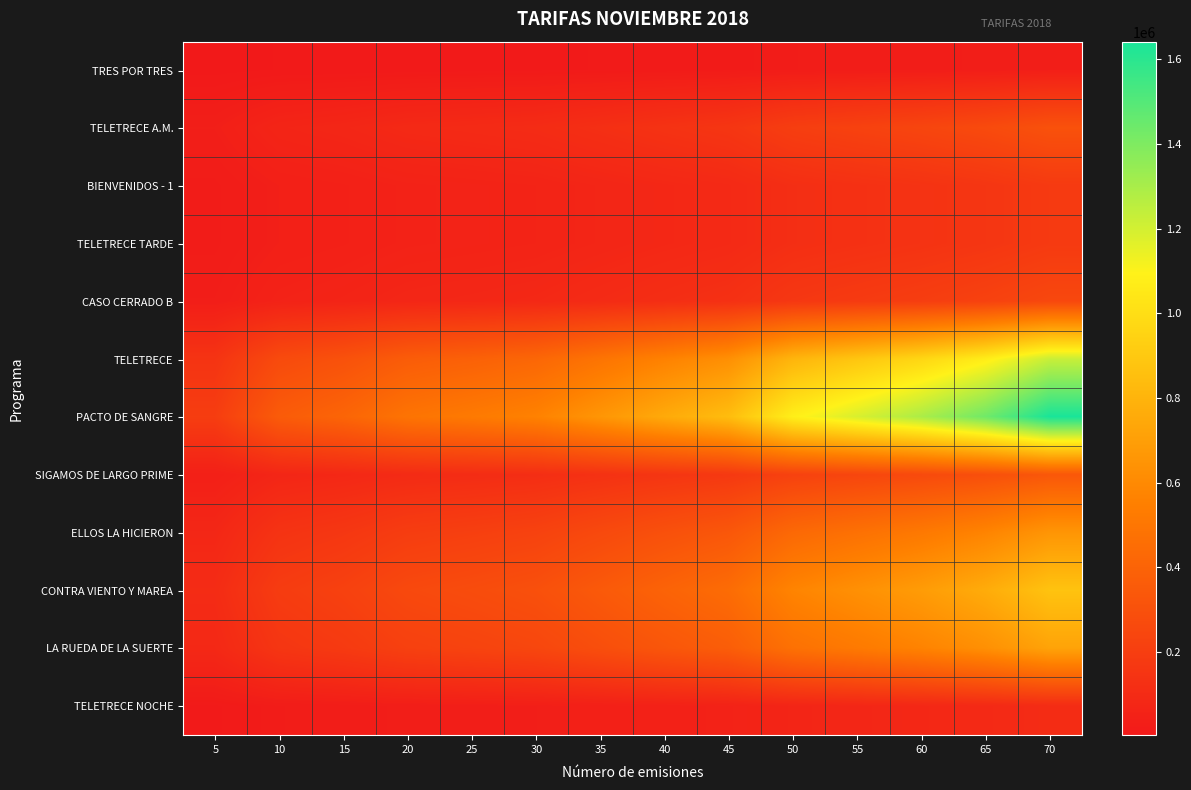

At how many categories does at least one series exceed 1207215?

3